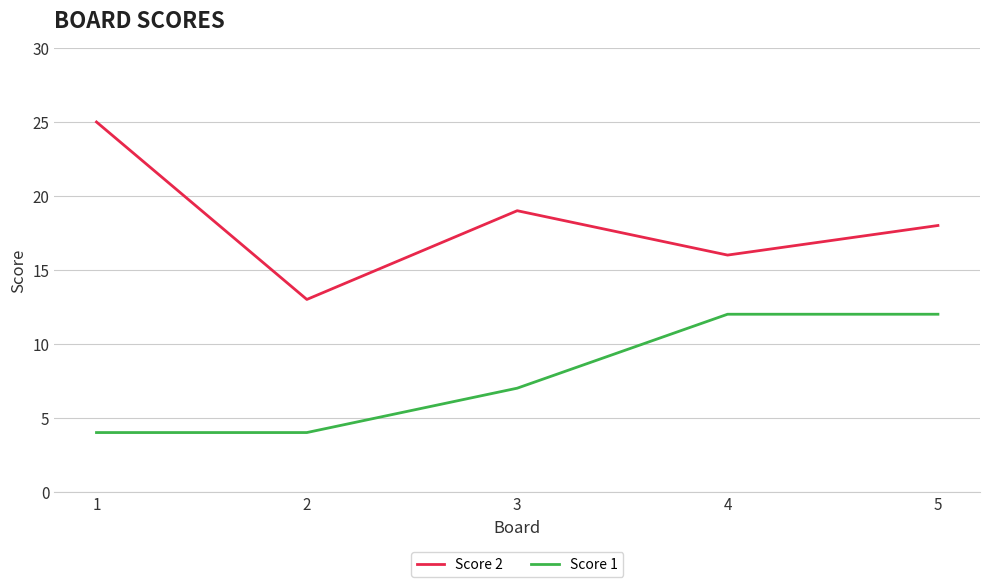

Is the value of Score 2 at 4 greater than the value of Score 1 at 3?

Yes